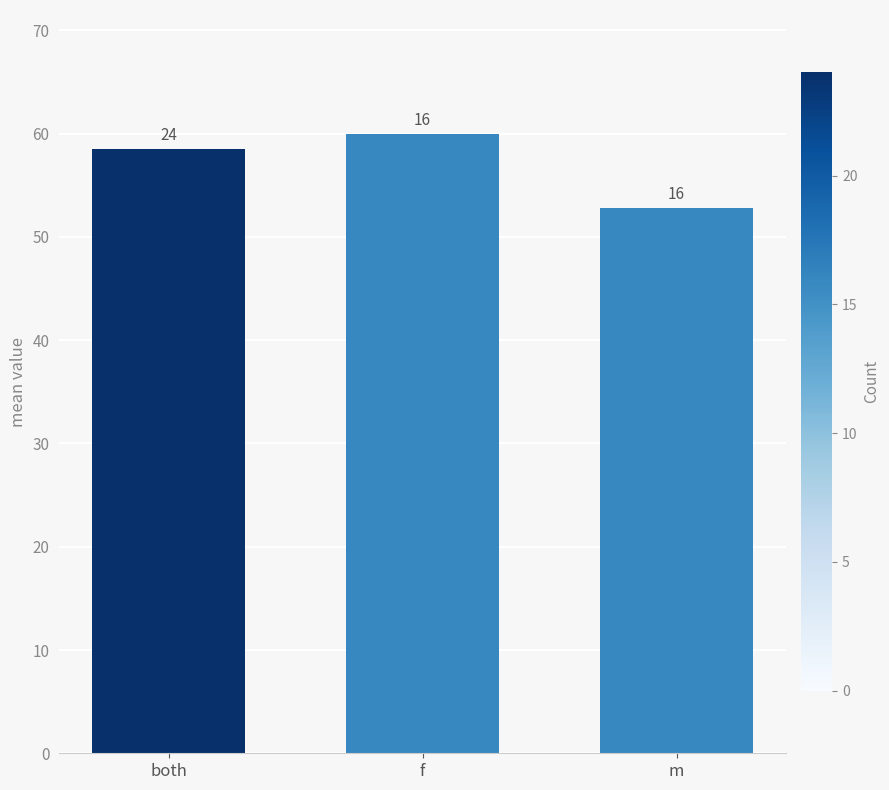

What is the smallest value displayed?

52.8